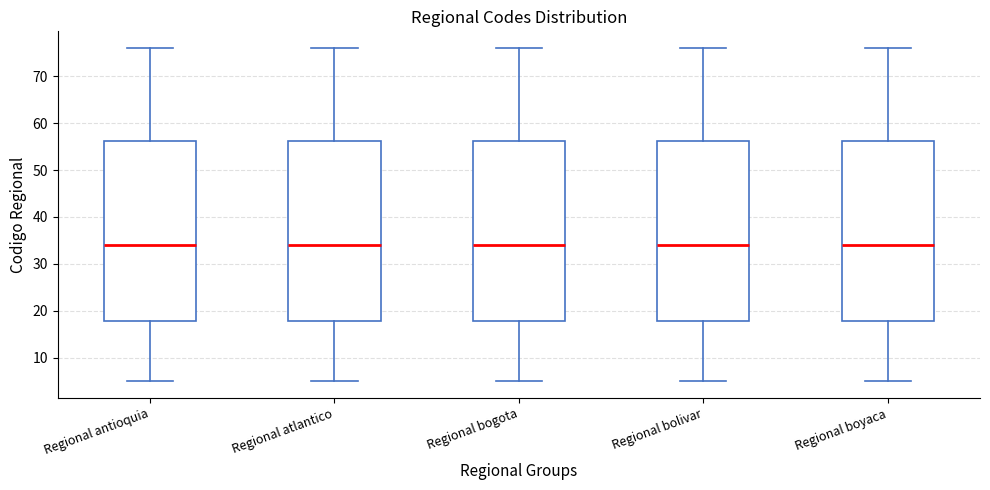

Where is the lower edge of the box for Regional bolivar on the y-axis? The values are not printed on the chart, so give them approximately, as read against the axis.

18